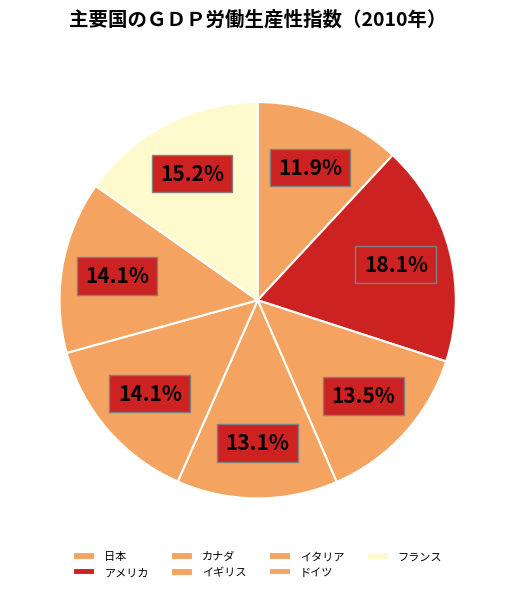

How many segments does this pie chart have?

7